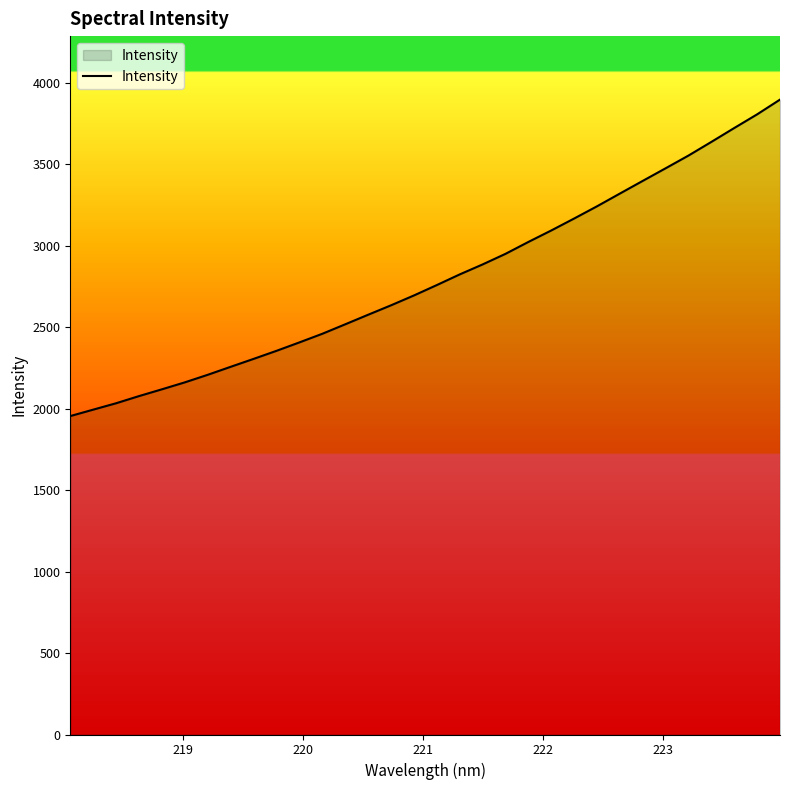

What is the greatest value displayed?

3896.6